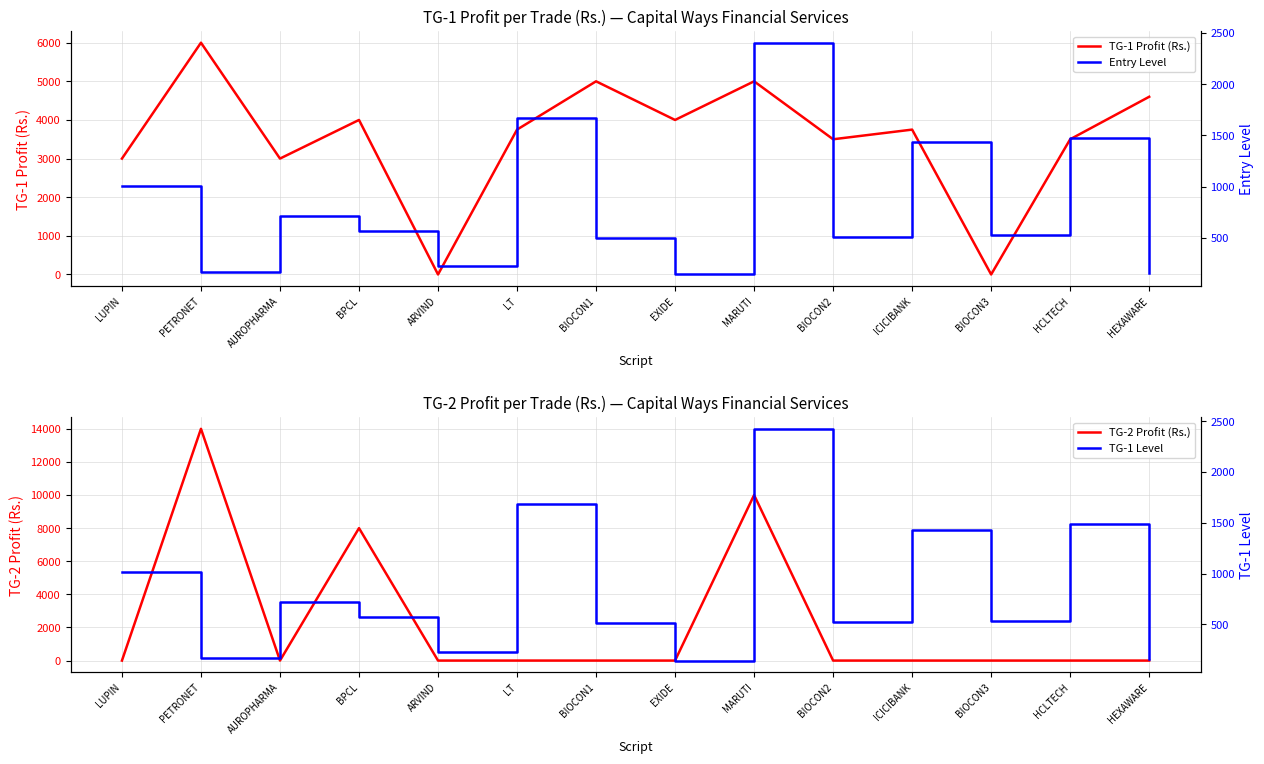

How many intersections are there between TG-2 Profit (Rs.) and TG-1 Profit (Rs.)?

5